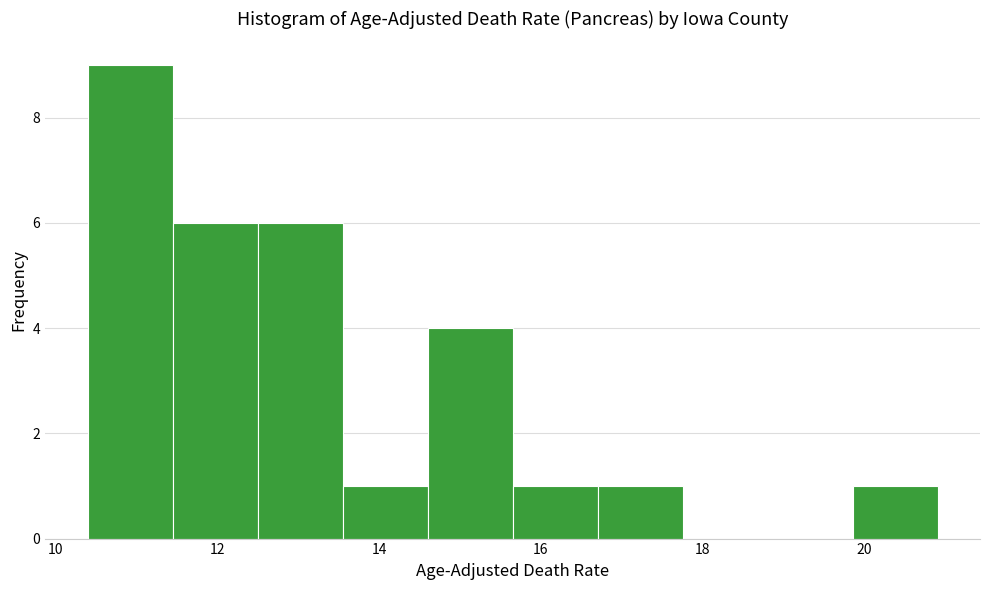

Which range on the x-axis has the tallest bar?

10.40 to 11.45